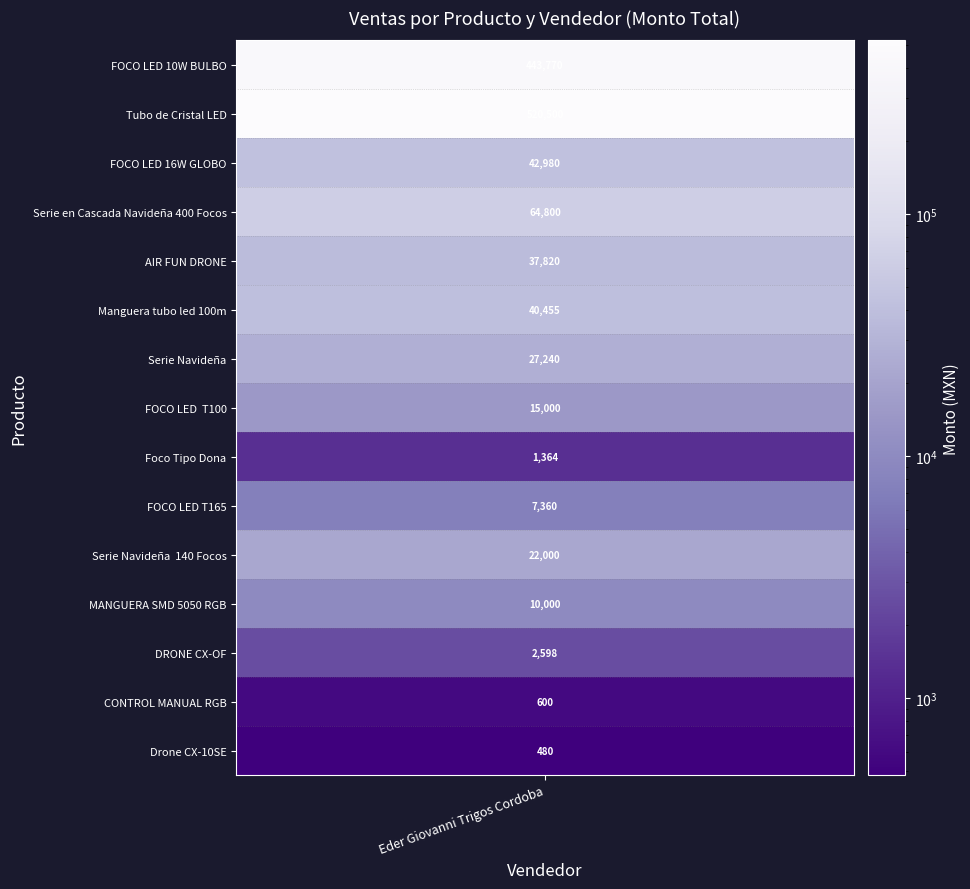

Between Tubo de Cristal LED and Serie Navideña  140 Focos, which is larger?

Tubo de Cristal LED